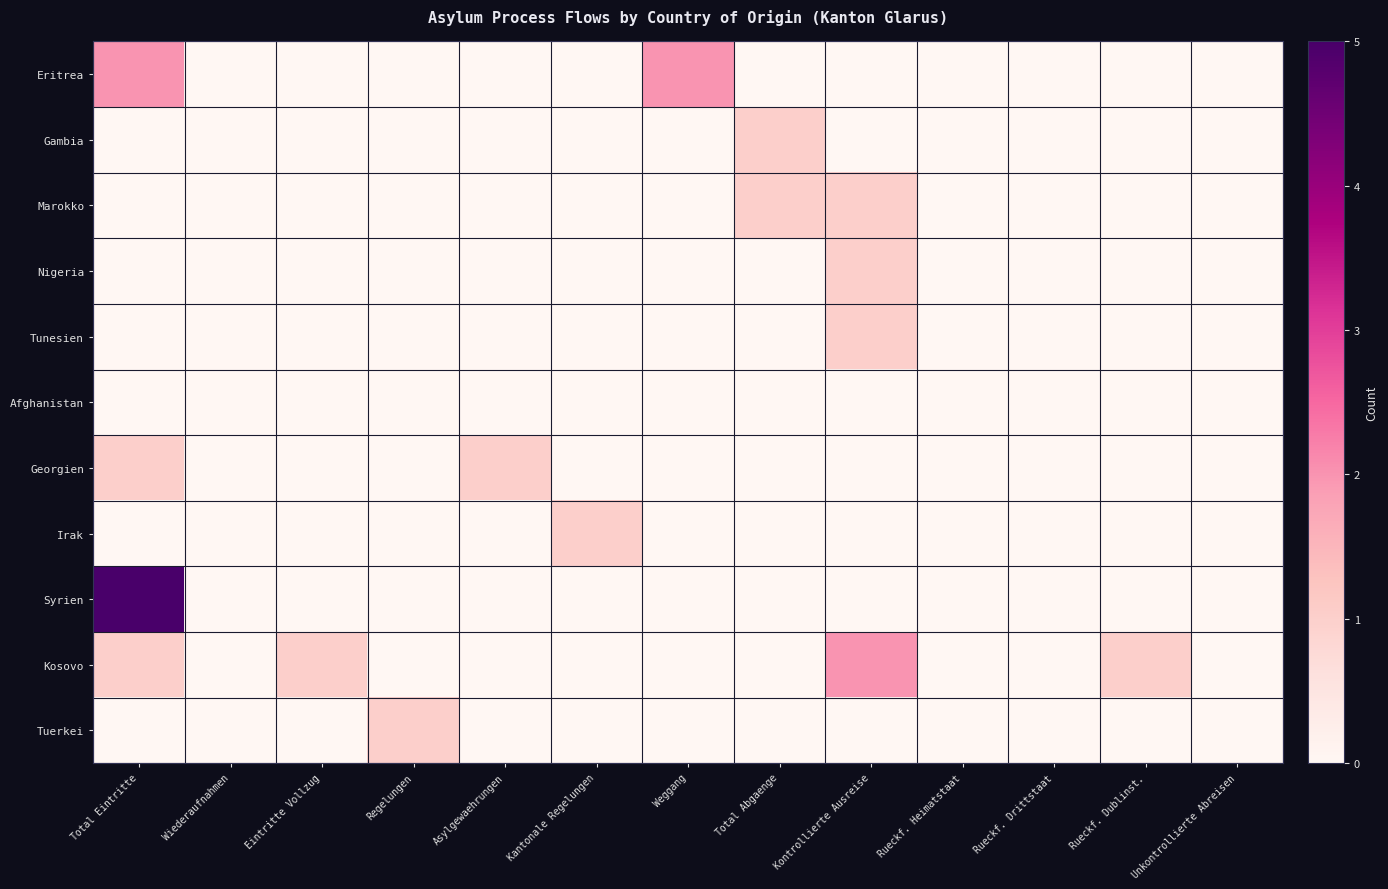

List the series in order of their peak value, lowest first.

Afghanistan, Gambia, Marokko, Nigeria, Tunesien, Georgien, Irak, Tuerkei, Eritrea, Kosovo, Syrien